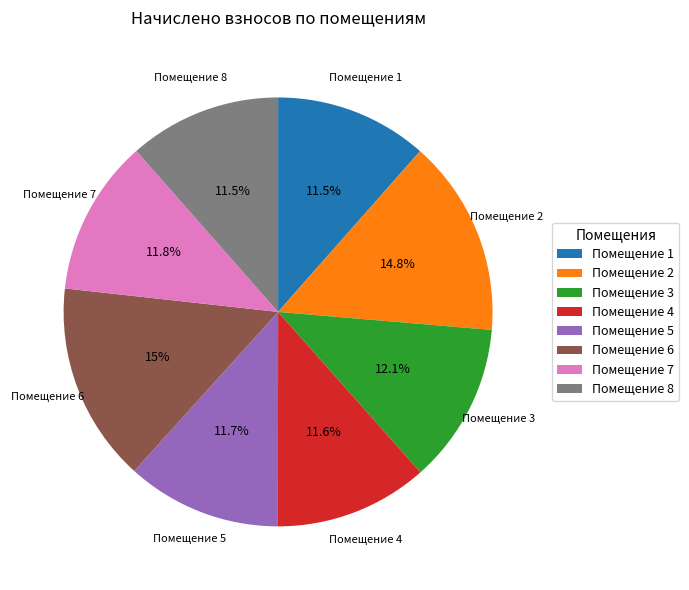

Do Помещение 2 and Помещение 8 together represent more than half of the pie?

No